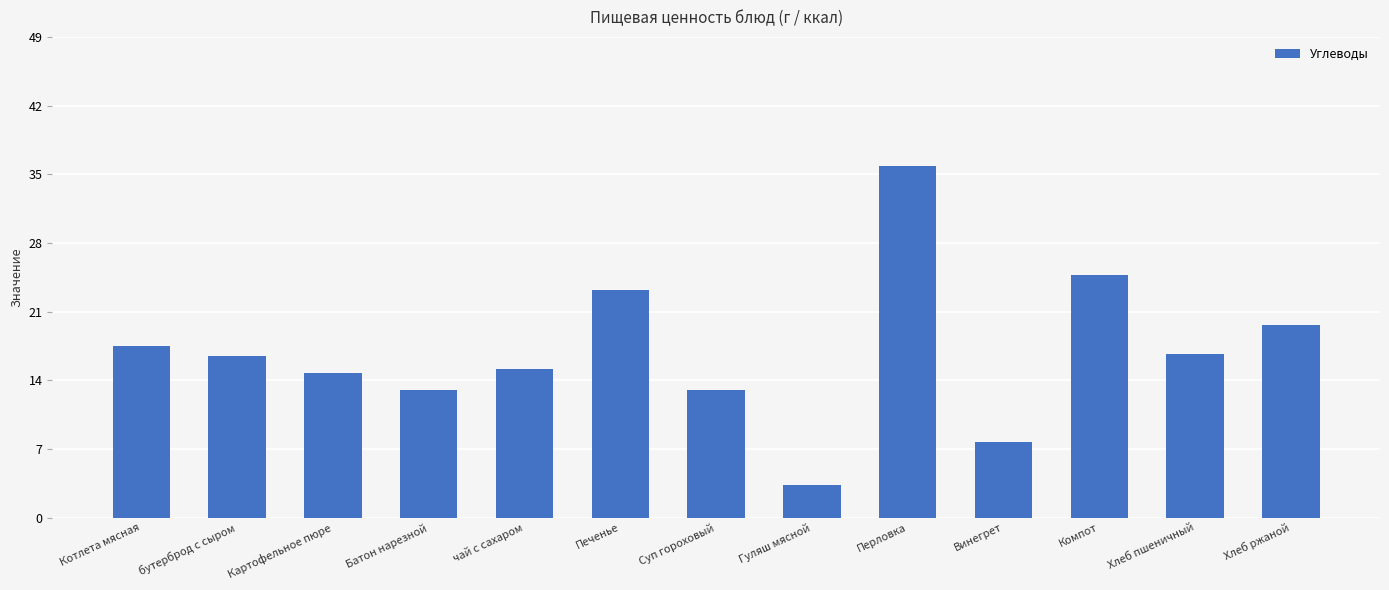

The value at бутерброд с сыром is 21.6. True or false?

False